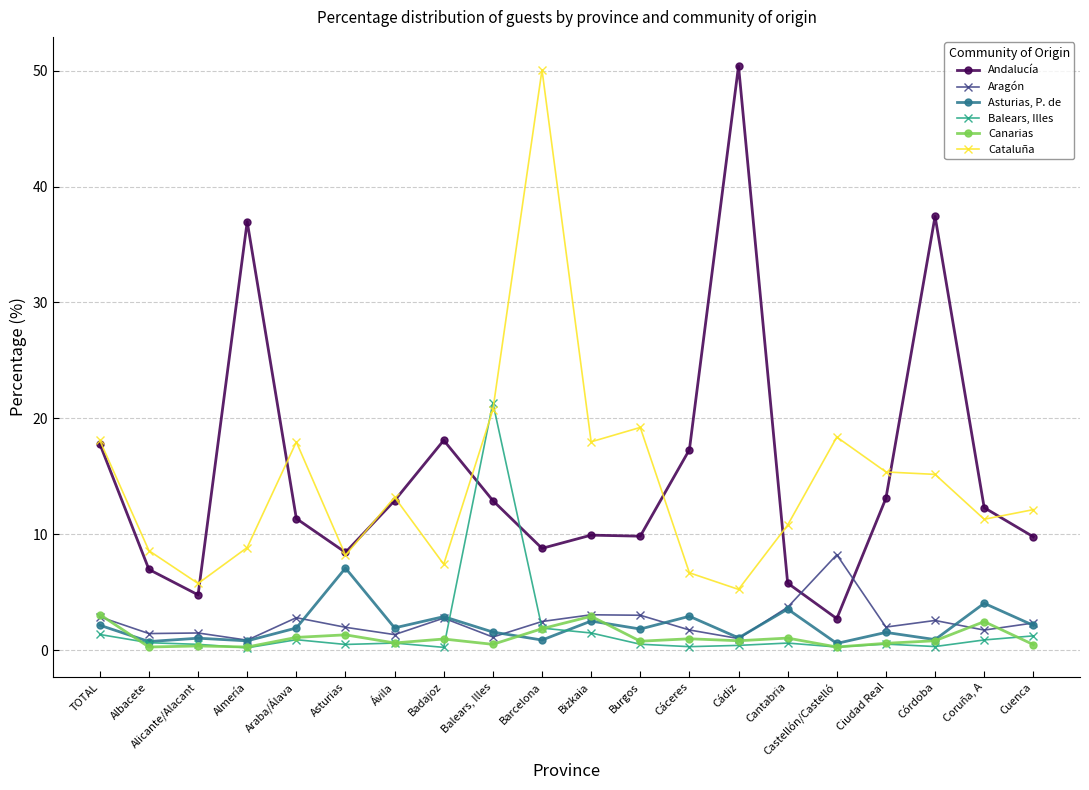

How many lines are shown in the chart?

6